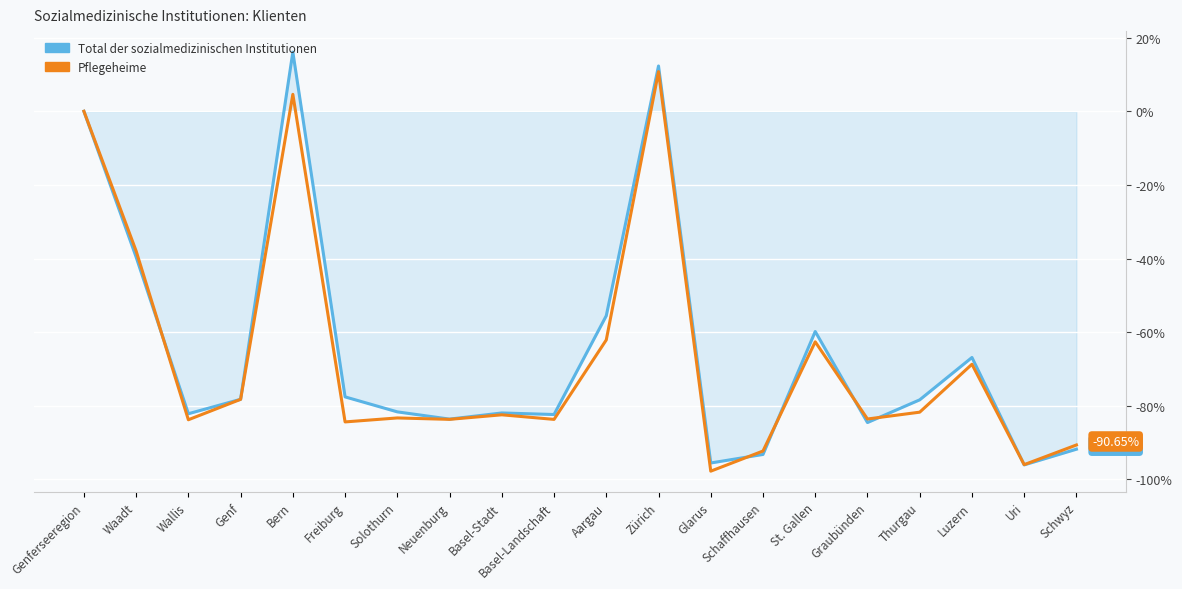

Rank the series by their maximum value, from lowest to highest.

Pflegeheime, Total der sozialmedizinischen Institutionen